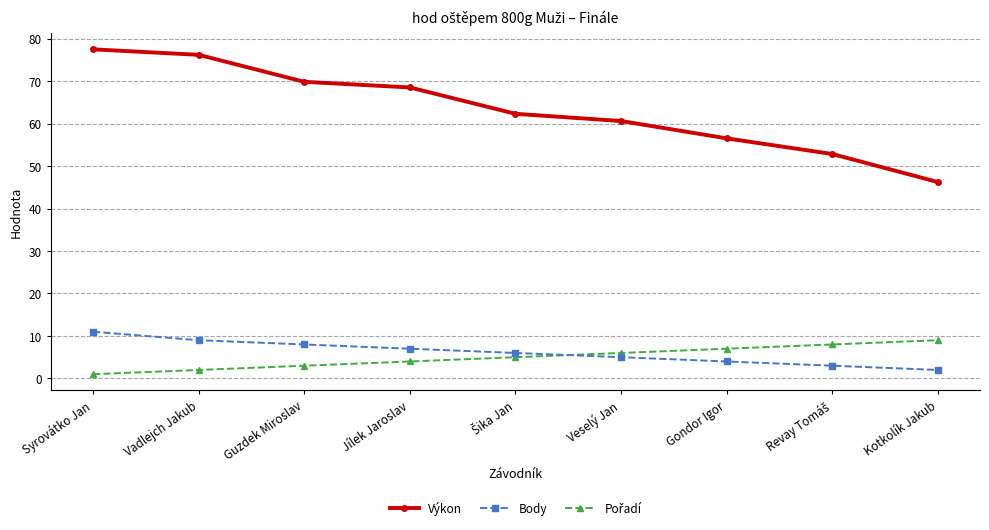

Where does the Body series first go above 6?

Syrovátko Jan